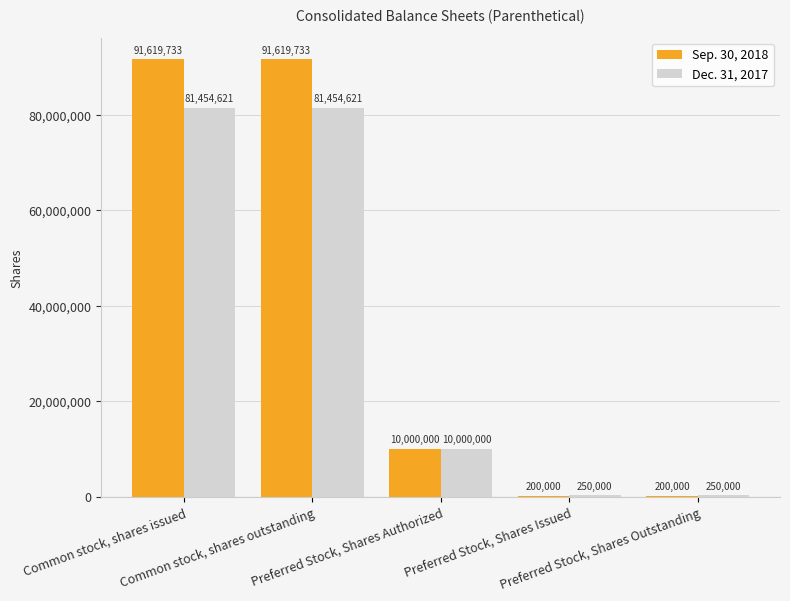

What is the highest value of the Sep. 30, 2018 series?

91619733